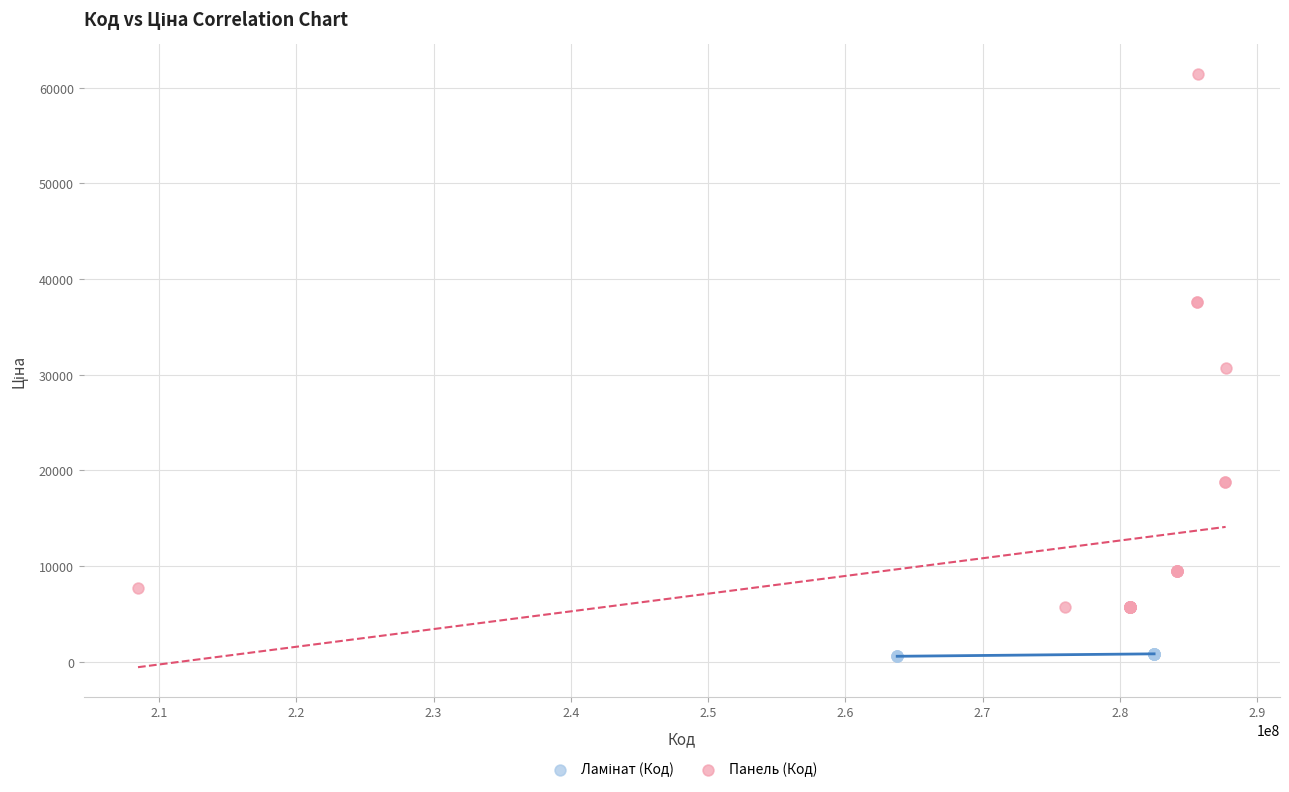

Which series has the largest Y range (max minus min)?

Панель (Код)